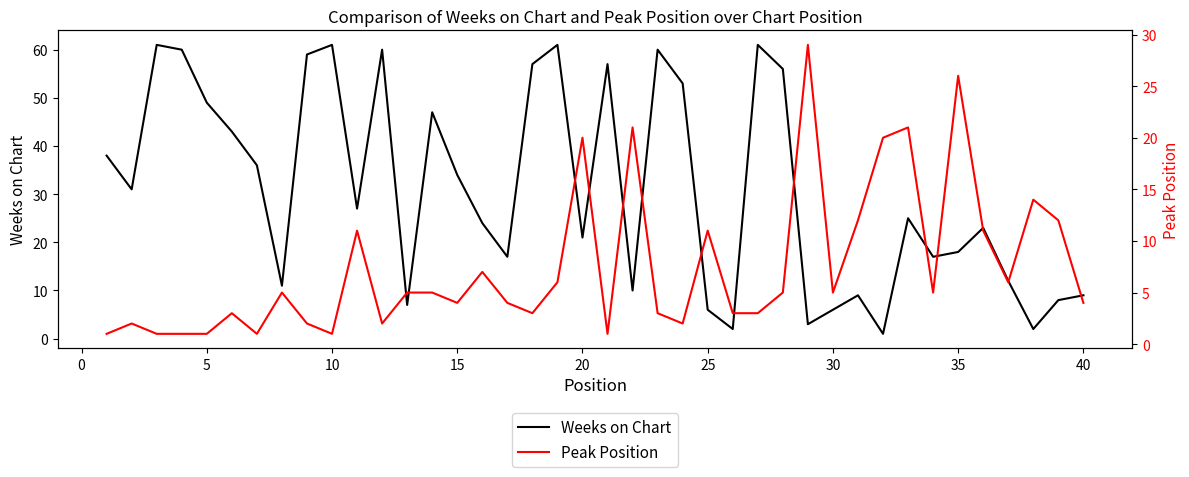

How many data points in Weeks on Chart are above 27?

19